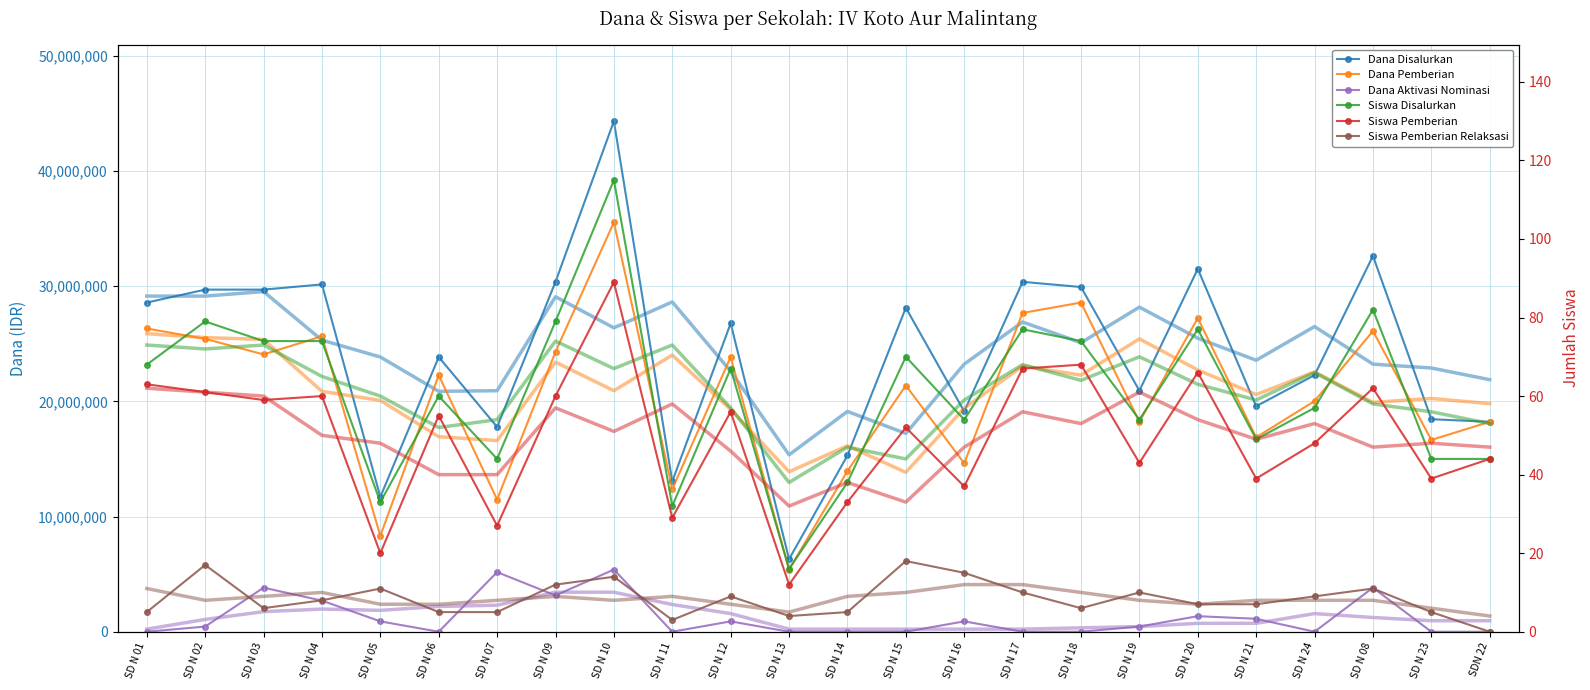

Is it true that Dana Aktivasi Nominasi equals 350414 at SD N 05?

False